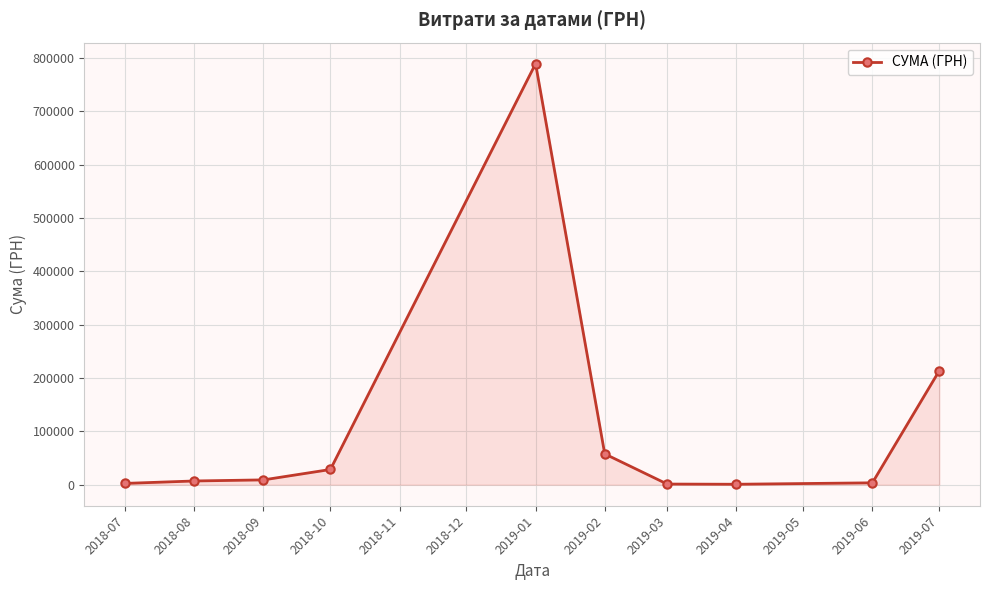

Which has a higher value, 2018-10 or 2019-01?

2019-01